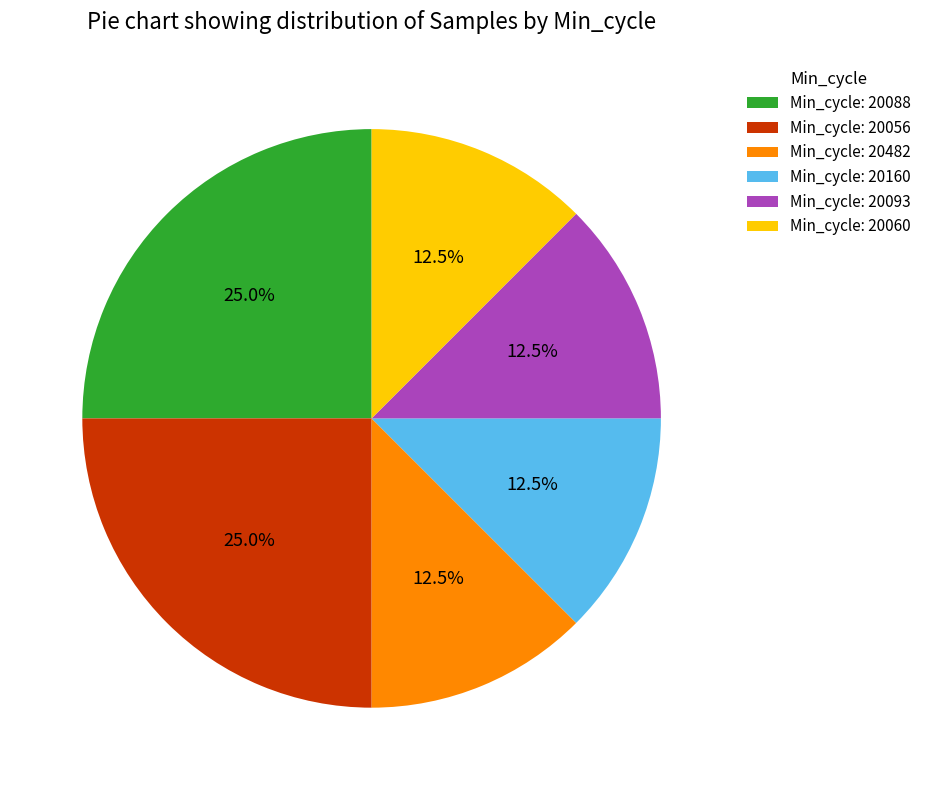

Is there a majority slice in this chart?

No